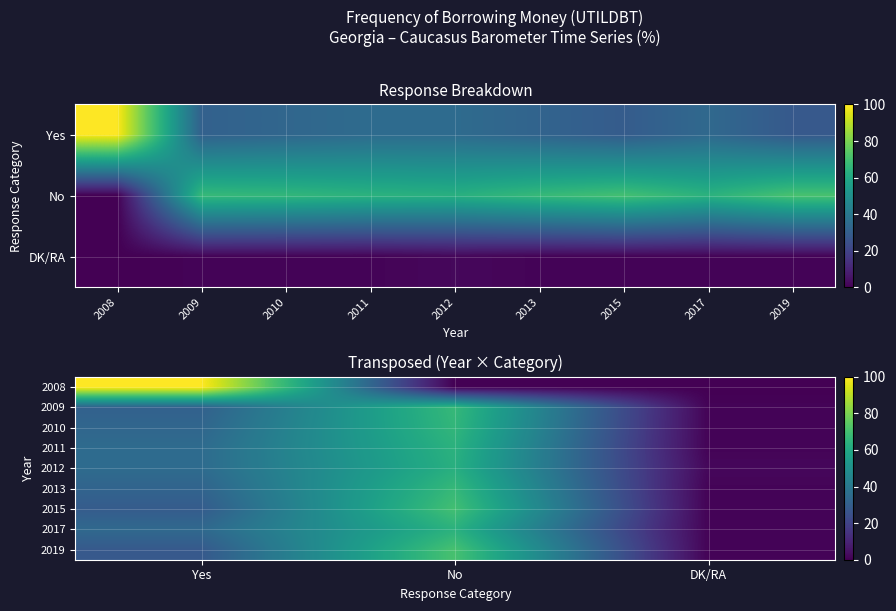

True or false: 2019 has a value of 6 at Yes.

False